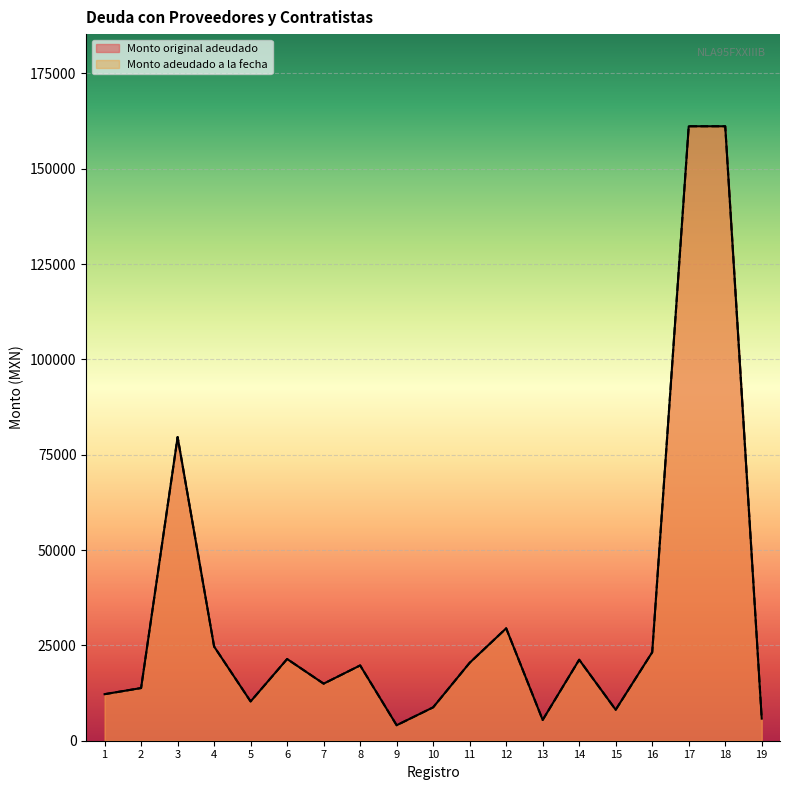

Is it true that Monto original adeudado equals 7017.0 at 8?

False